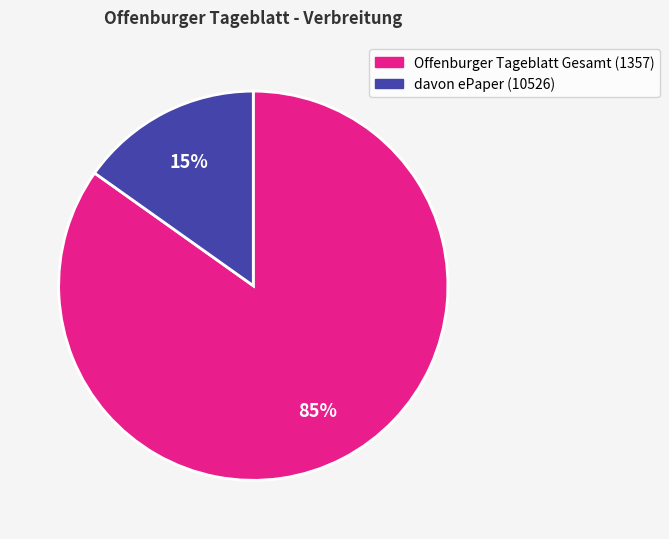

Combined, do Offenburger Tageblatt Gesamt (1357) and davon ePaper (10526) account for over 50%?

Yes